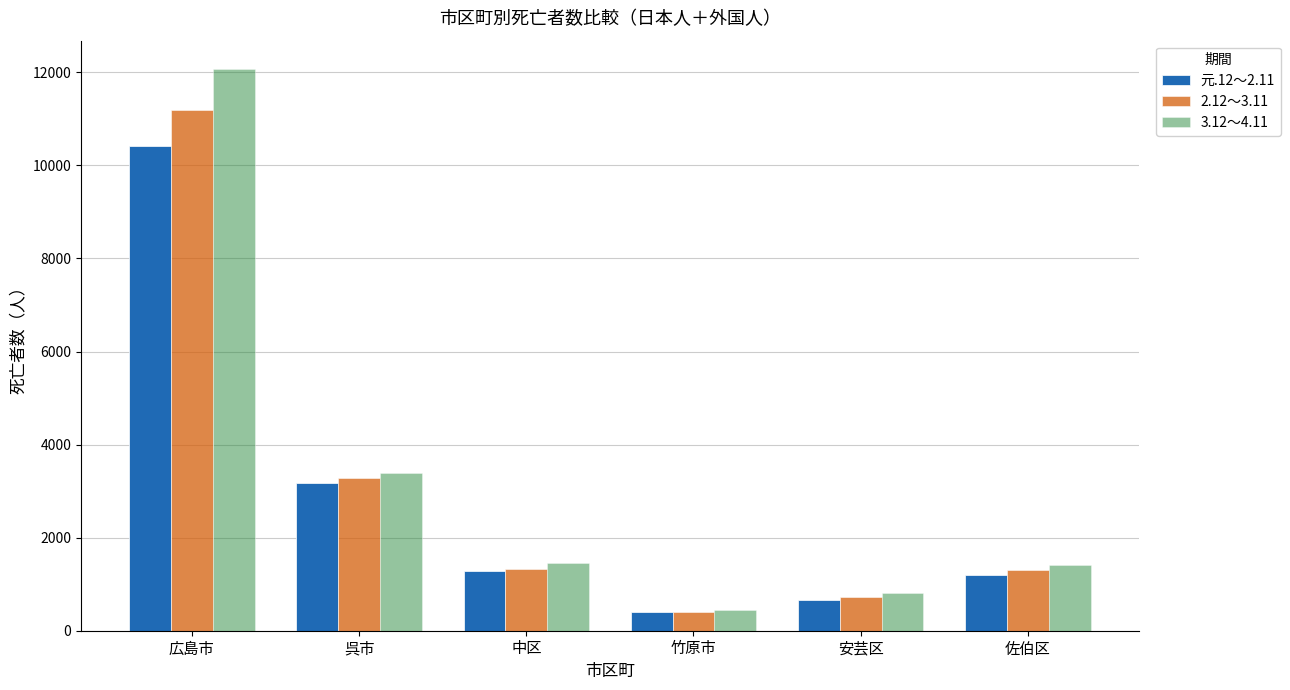

What are all the series names shown in the legend?

元.12～2.11, 2.12～3.11, 3.12～4.11